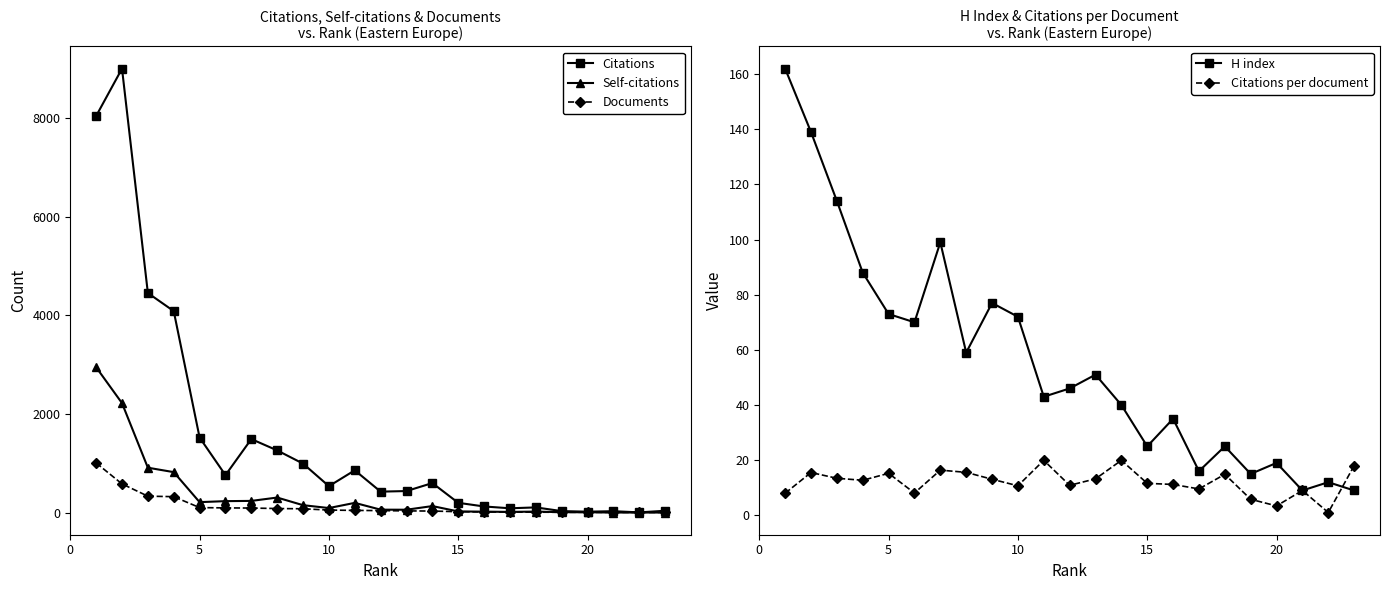

What is the highest value of the Citations series?

9011